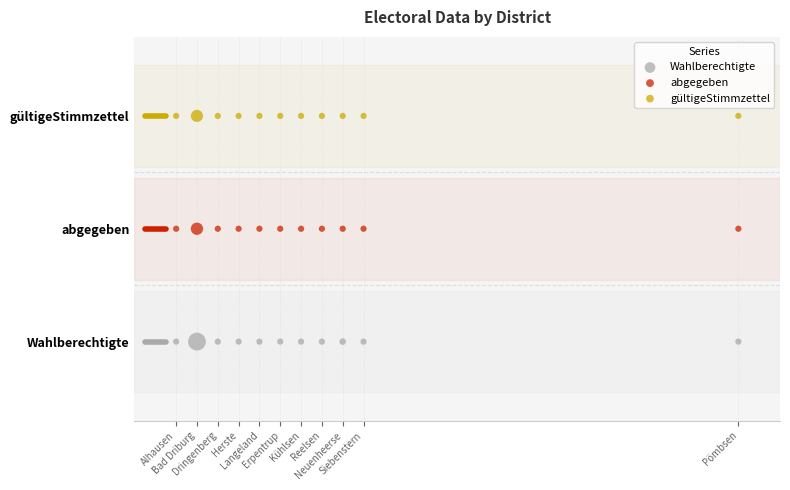

What are all the series names shown in the legend?

Wahlberechtigte, abgegeben, gültigeStimmzettel